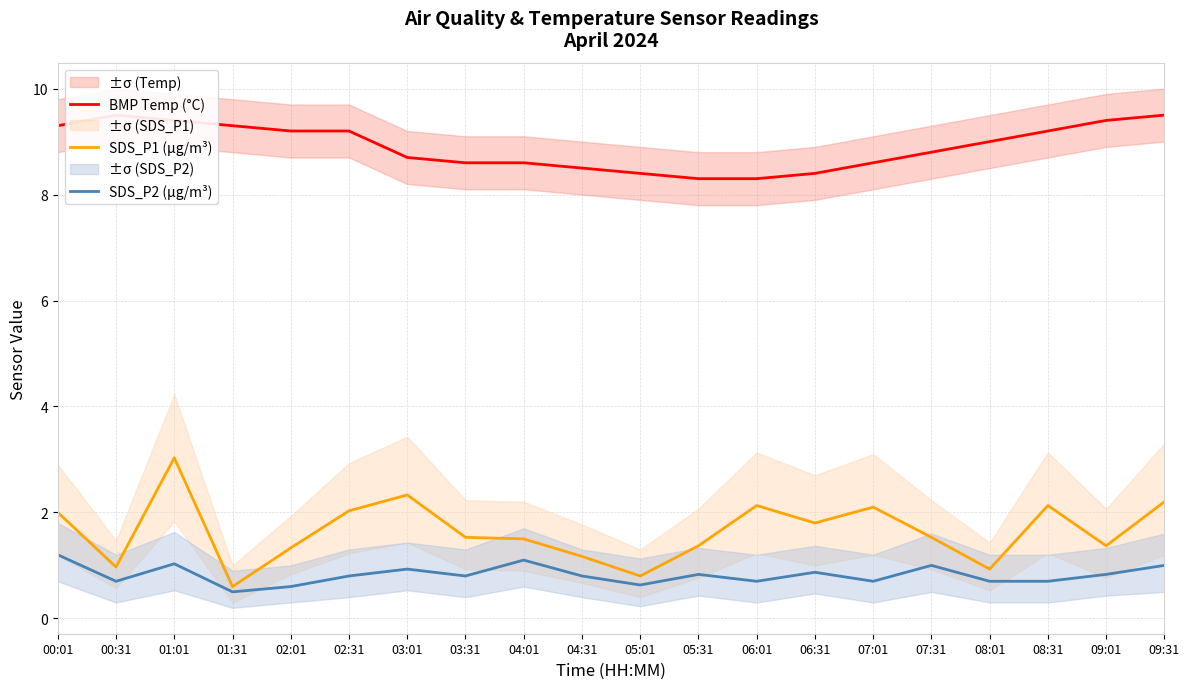

Rank the categories by SDS_P2 (µg/m³) value from lowest to highest.

01:31, 02:01, 05:01, 00:31, 06:01, 07:01, 08:01, 08:31, 02:31, 03:31, 04:31, 05:31, 09:01, 06:31, 03:01, 07:31, 09:31, 01:01, 04:01, 00:01